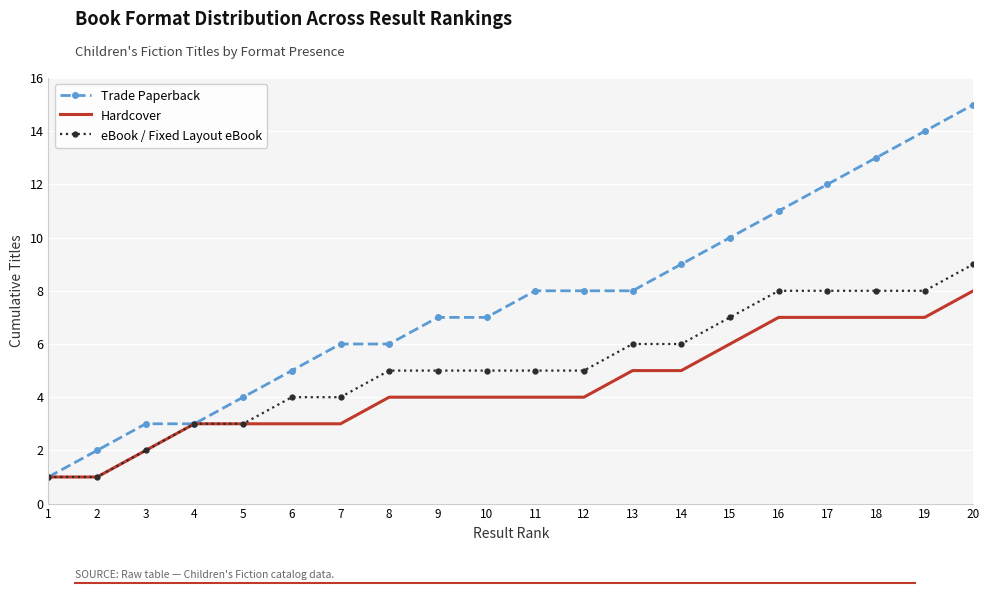

What is the total value across all series at 13?

19